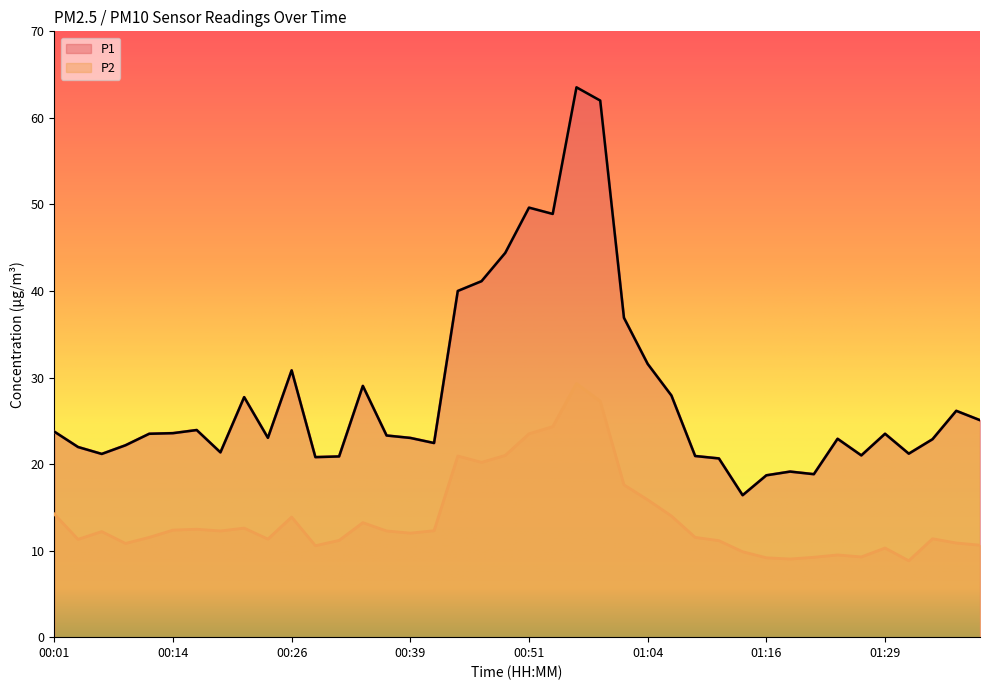

True or false: P2 and P1 cross at least once.

False